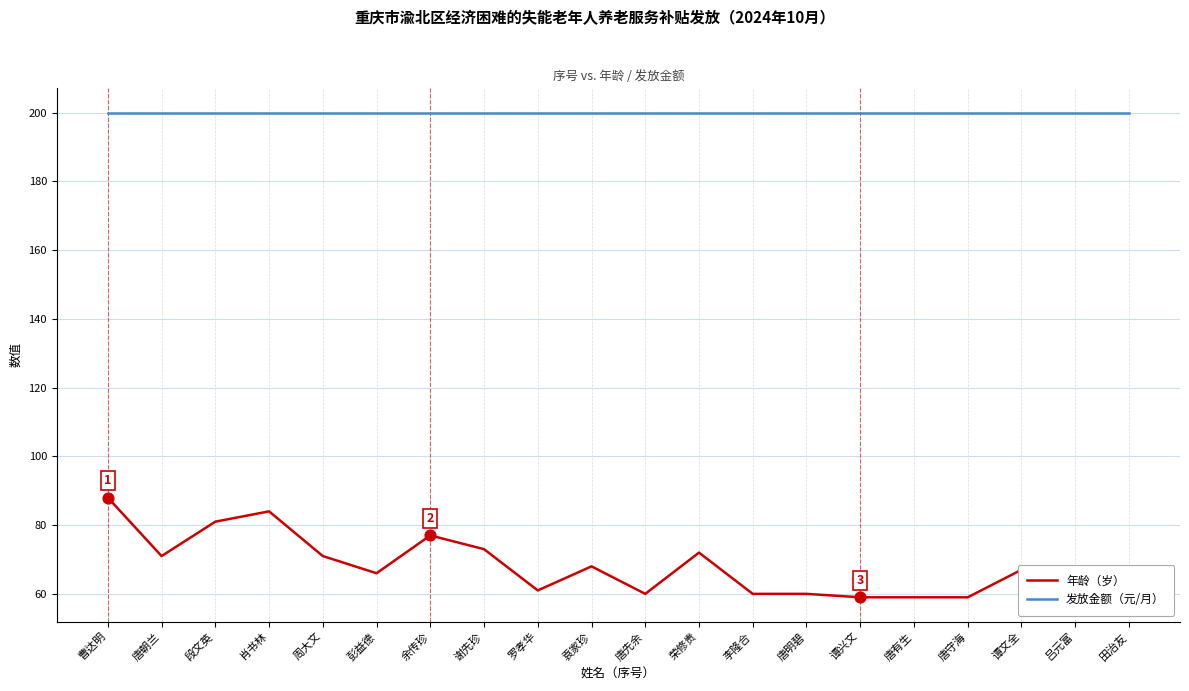

Which series has the largest range (max minus min)?

年龄（岁）